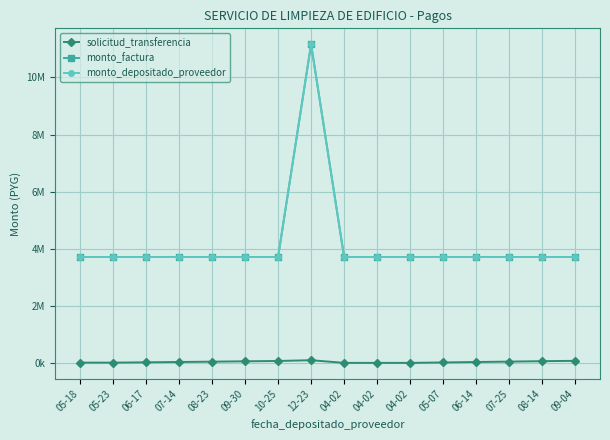

Is this an area chart (filled region under the line)?

No